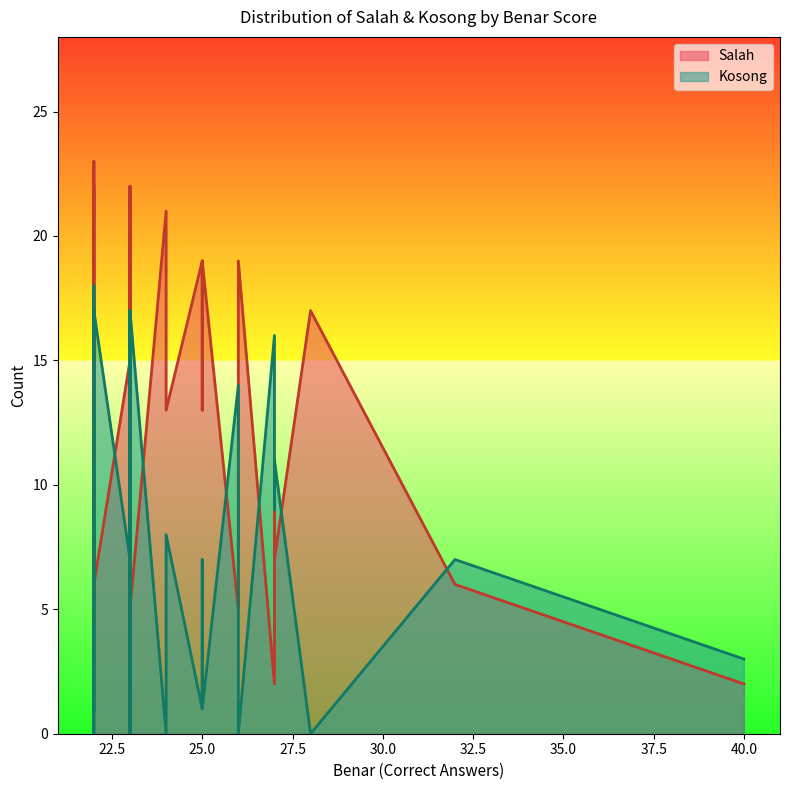

After their last crossing, which series has the higher values: Salah or Kosong?

Kosong